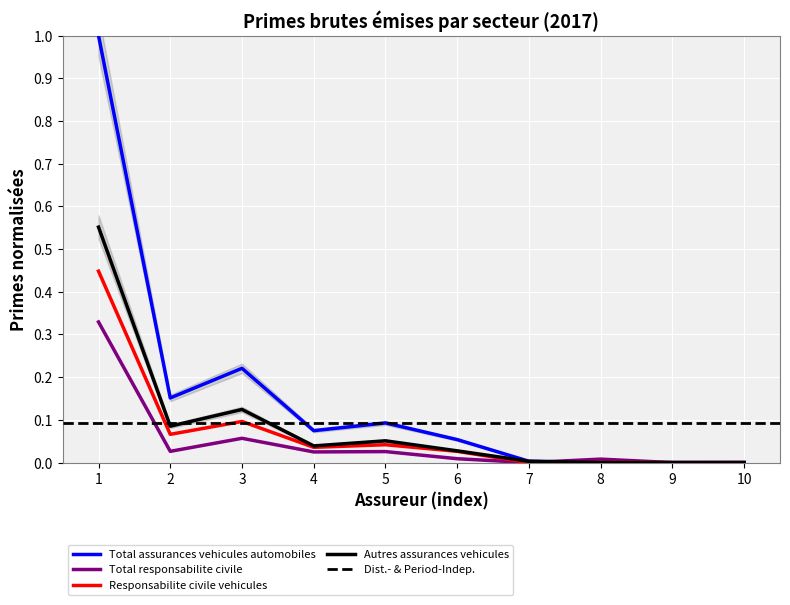

The Responsabilite civile vehicules series shows 0.2 at 1. True or false?

False